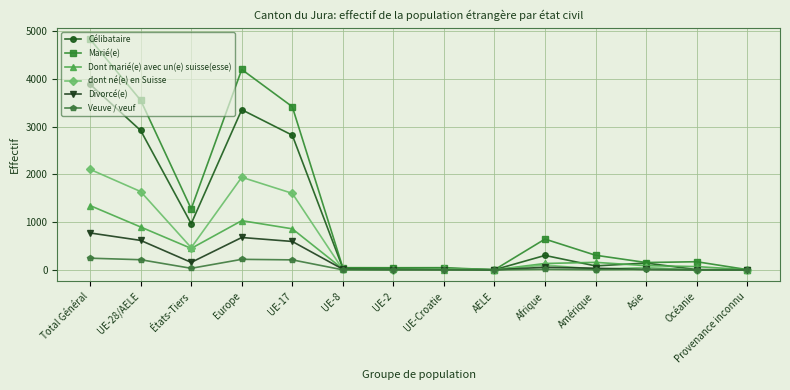

Which series has the largest range (max minus min)?

Marié(e)